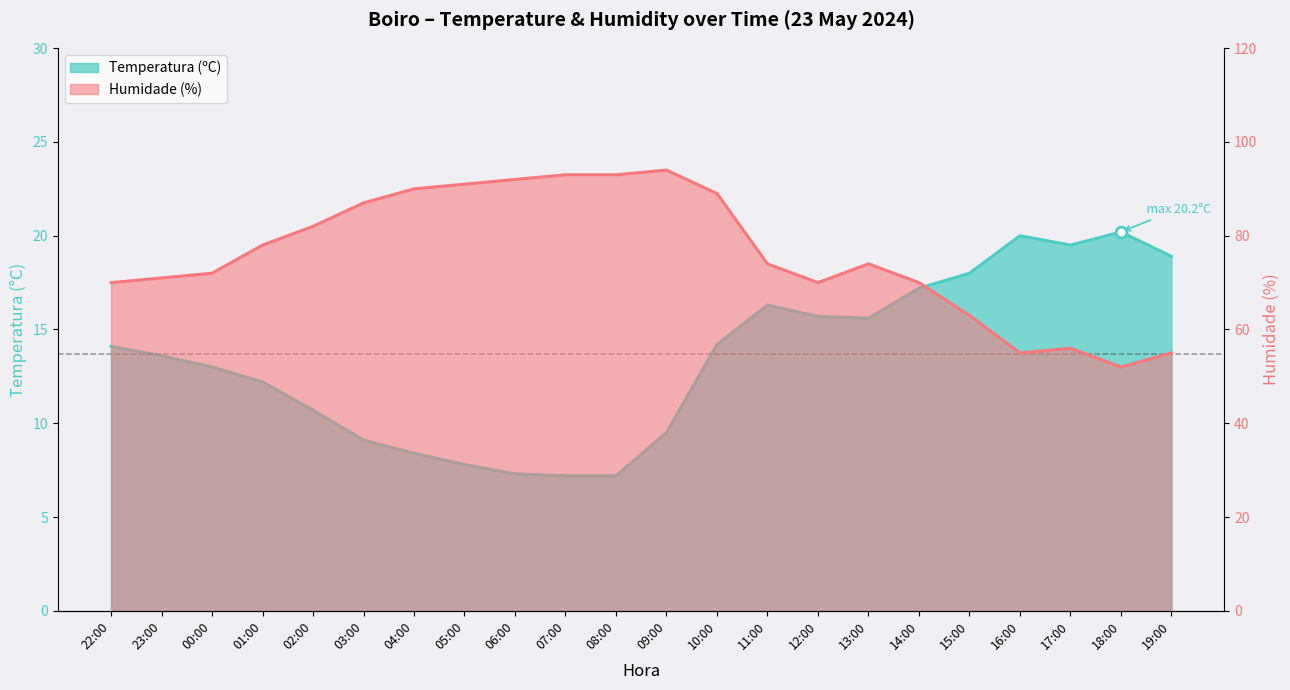

Which series reaches the maximum Y coordinate?

Humidade (%)